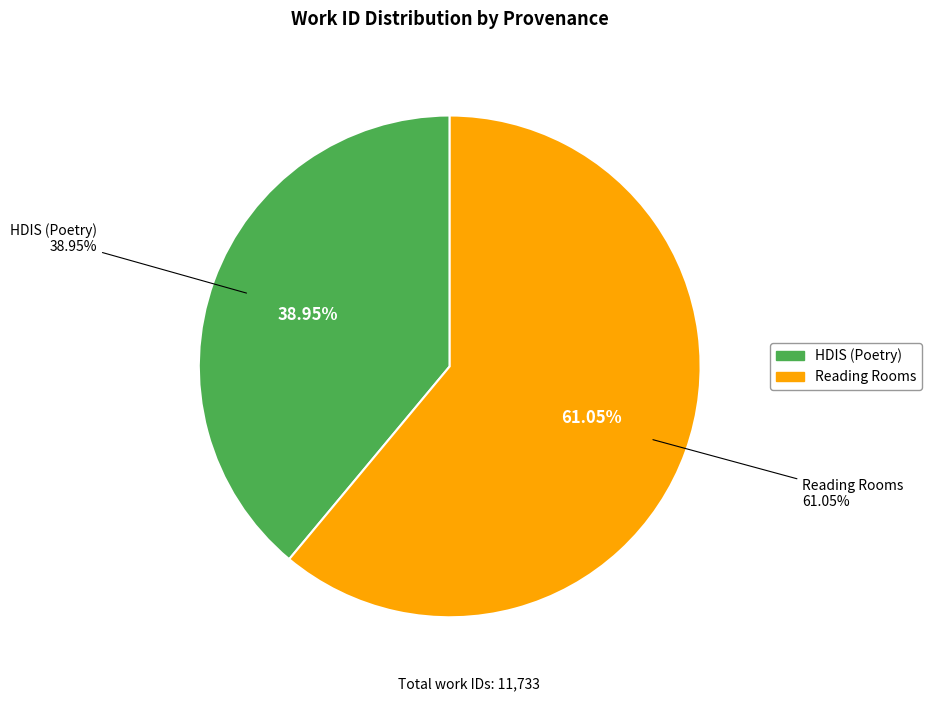

Does any single category account for the majority?

Yes